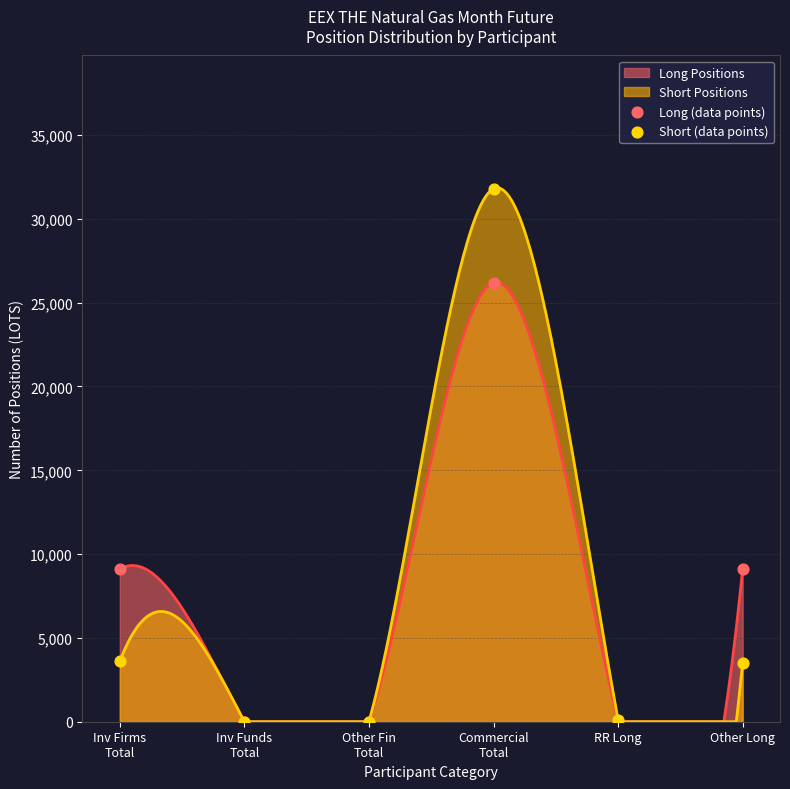

At which category is the sum across all series the highest?

Commercial
Total